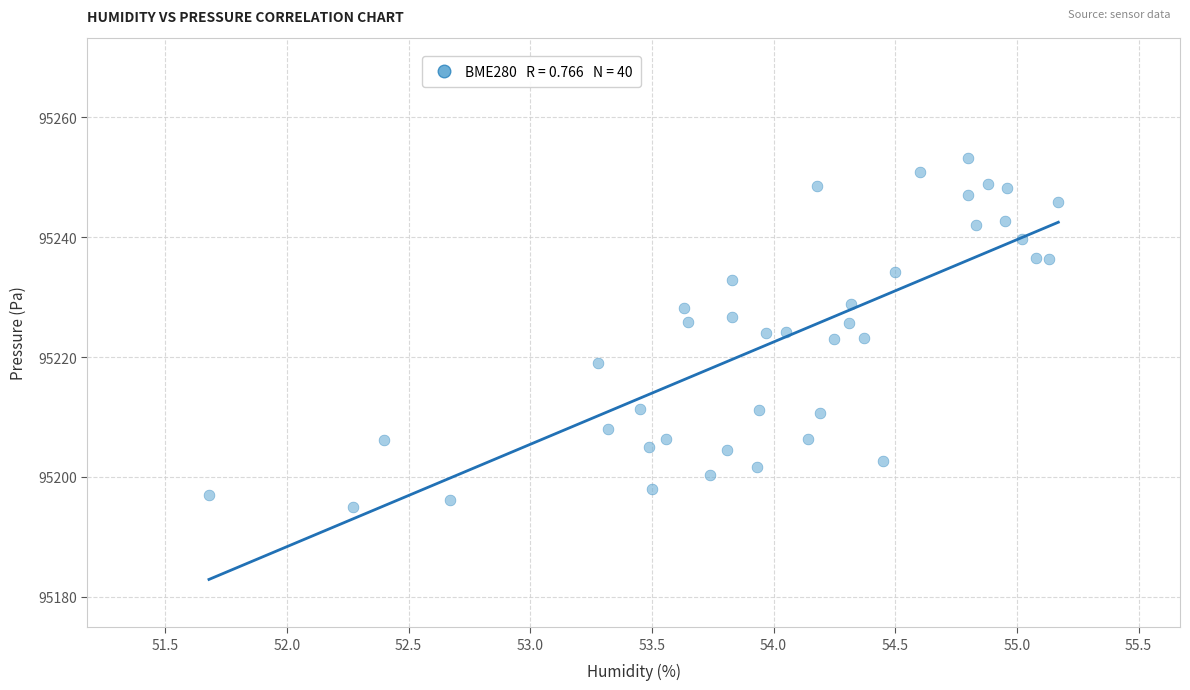

What is the range of X values (max minus min)?

3.5